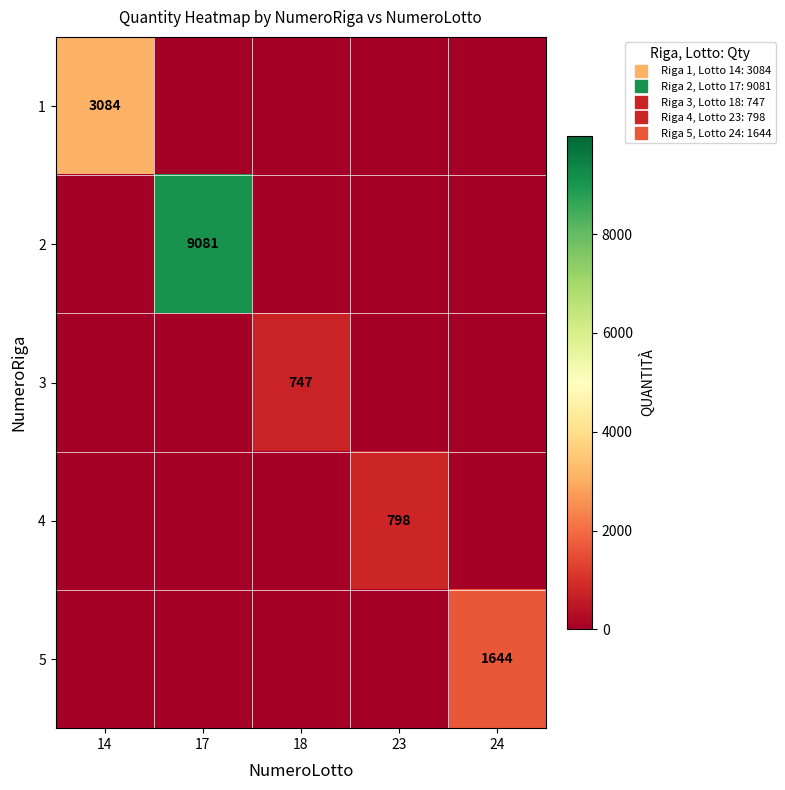

Rank the series at 18 from highest to lowest value.

3, 1, 2, 4, 5